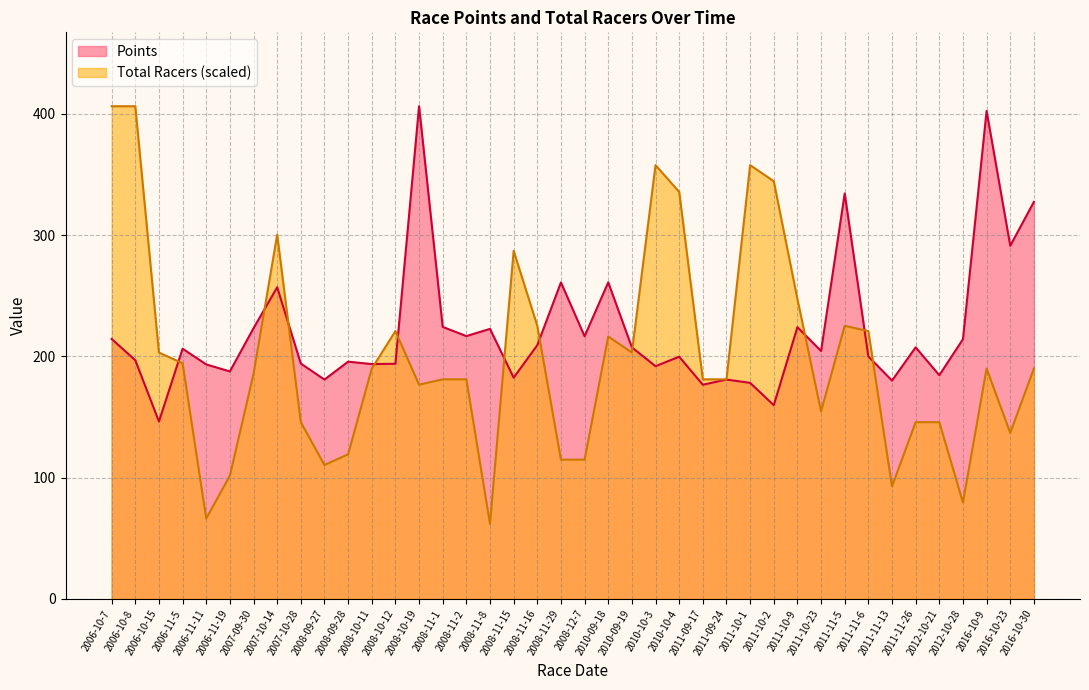

After their last crossing, which series has the higher values: Total Racers or Points?

Points